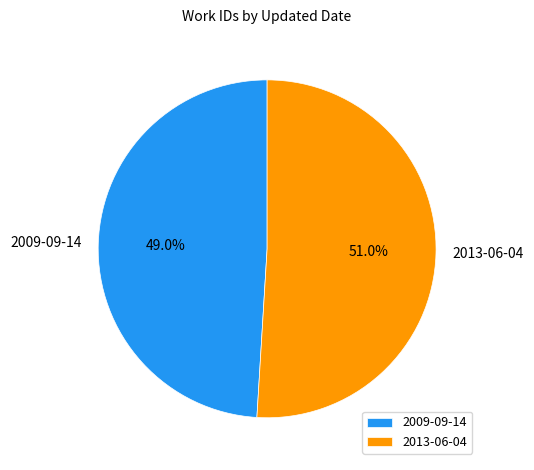

To the nearest percent, what is the combined percentage of 2009-09-14 and 2013-06-04?

100%